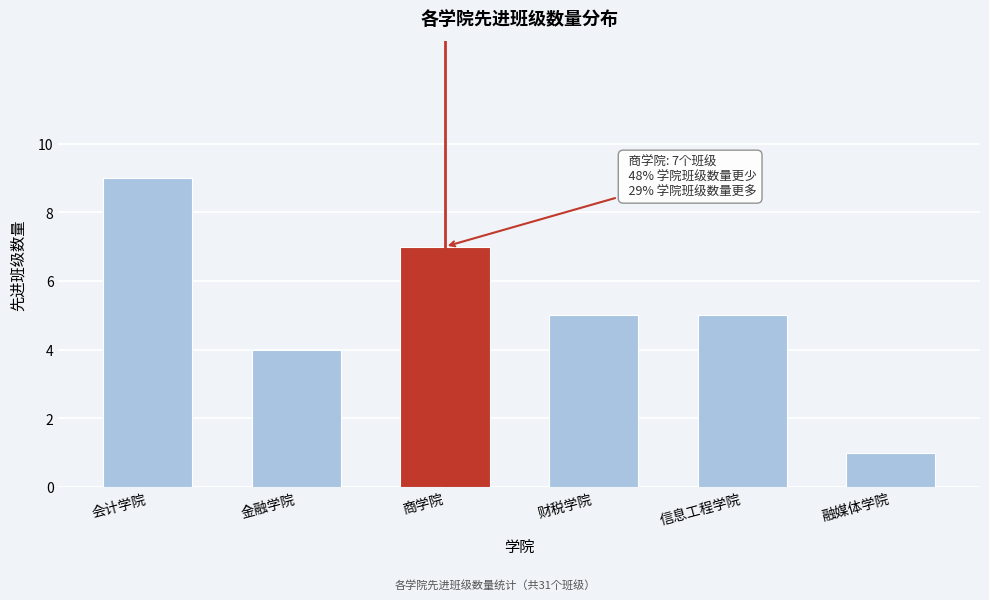

Reading left to right, transcribe all the data shown in this chart.

9	4	7	5	5	1